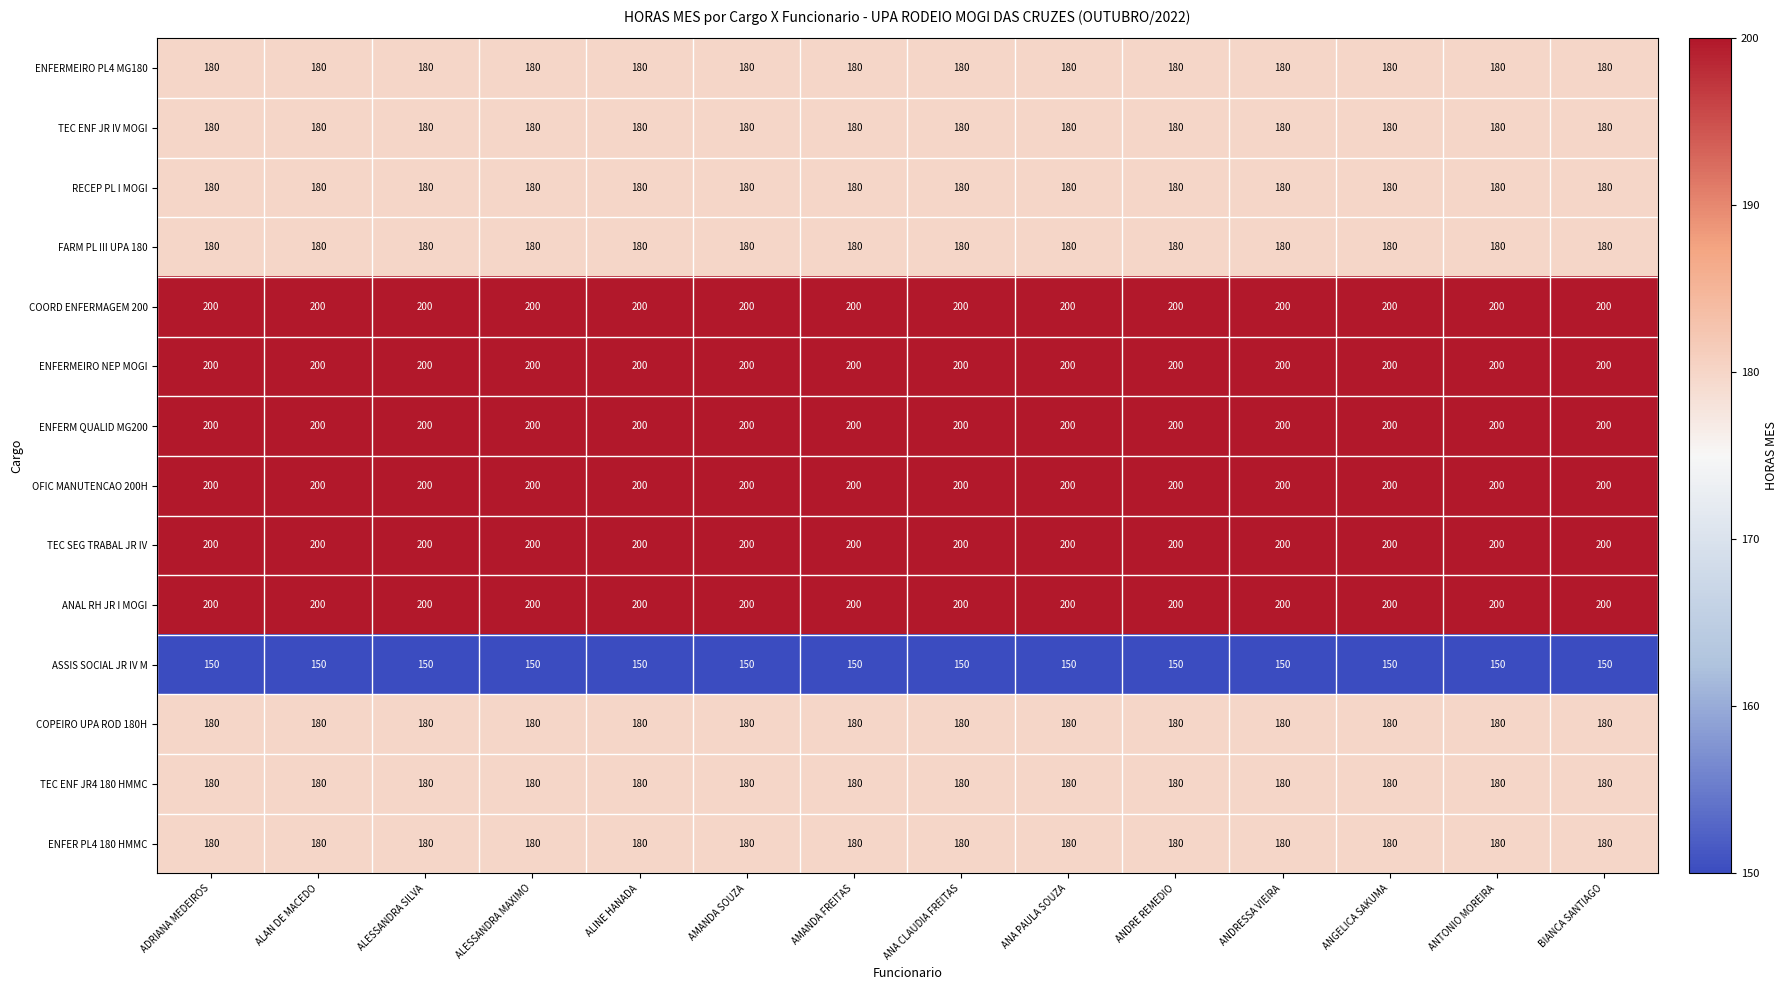

What is the average value of the ASSIS SOCIAL JR IV M series?

150